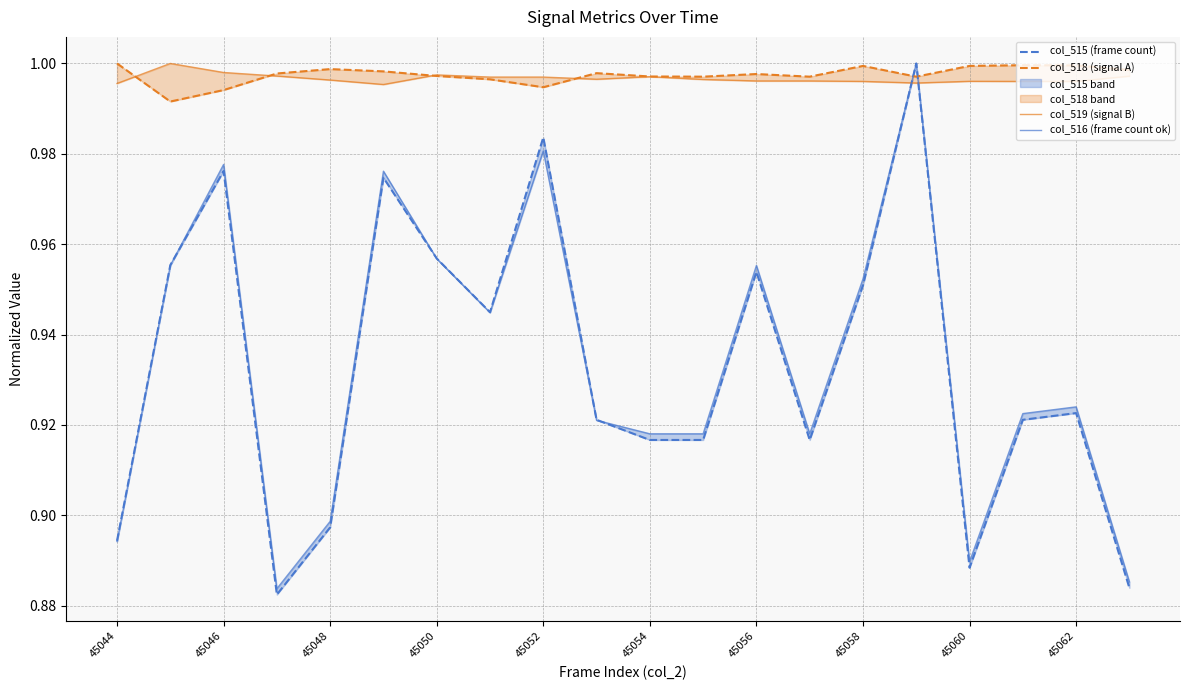

How many lines are shown in the chart?

4